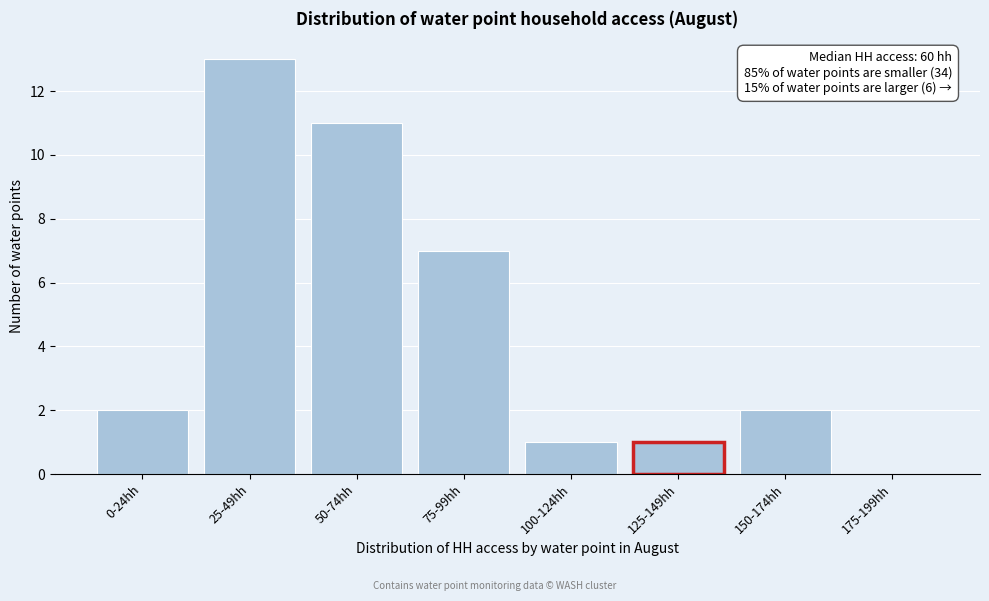

Reading left to right, what are all the values shown in this chart?

0-24hh=2	25-49hh=13	50-74hh=11	75-99hh=7	100-124hh=1	125-149hh=1	150-174hh=2	175-199hh=0